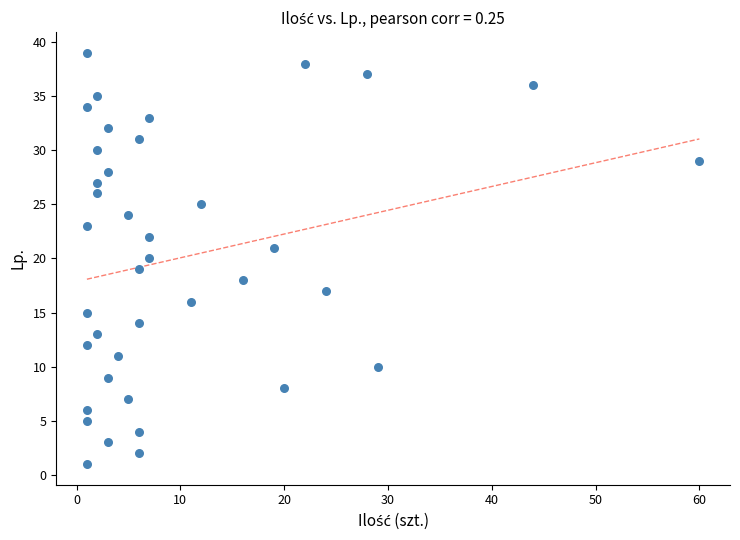

What is the range of Y values (max minus min)?

38